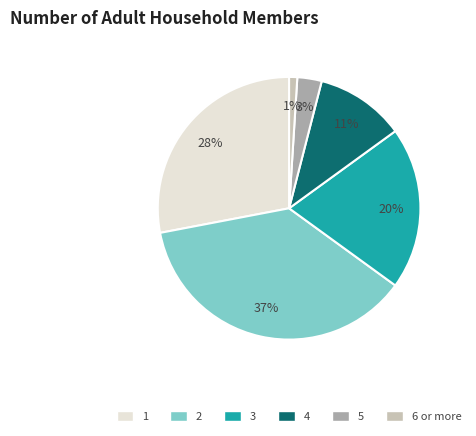

Is it true that 5 is 3% of the pie?

True